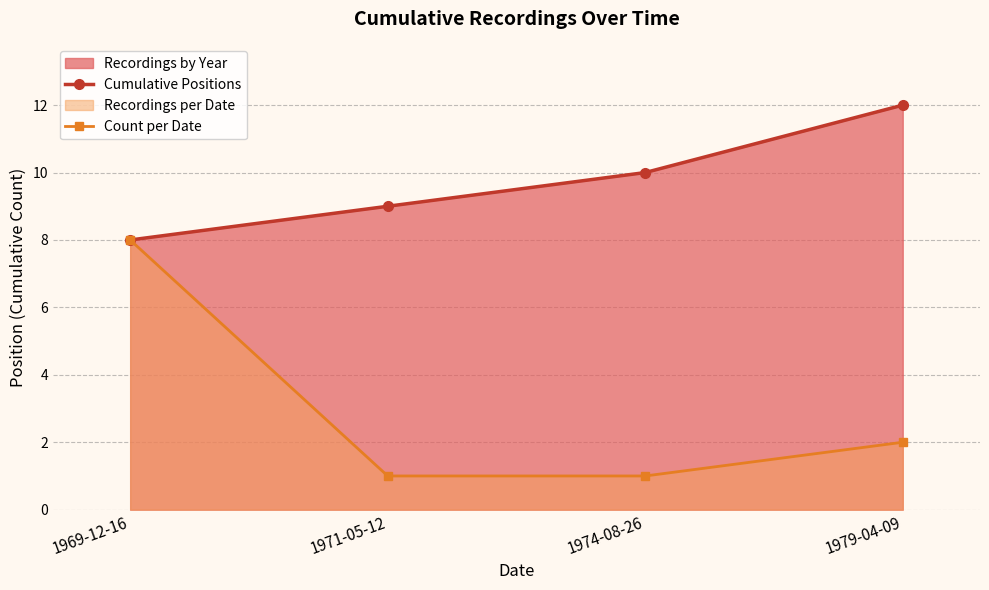

Count the Count per Date values in the range 1 to 8.

4